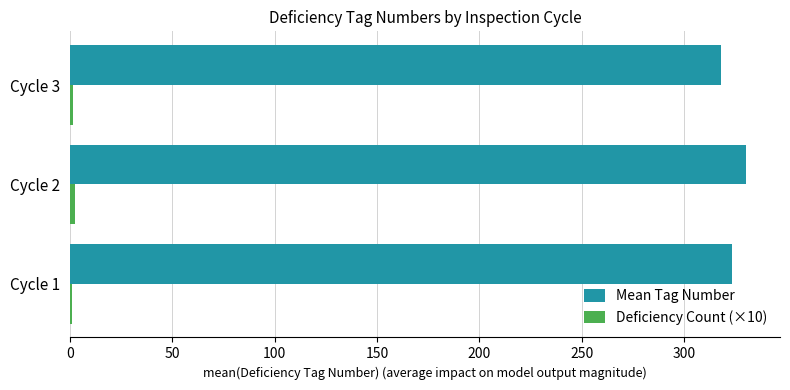

Which series has the largest total across all categories?

Mean Tag Number